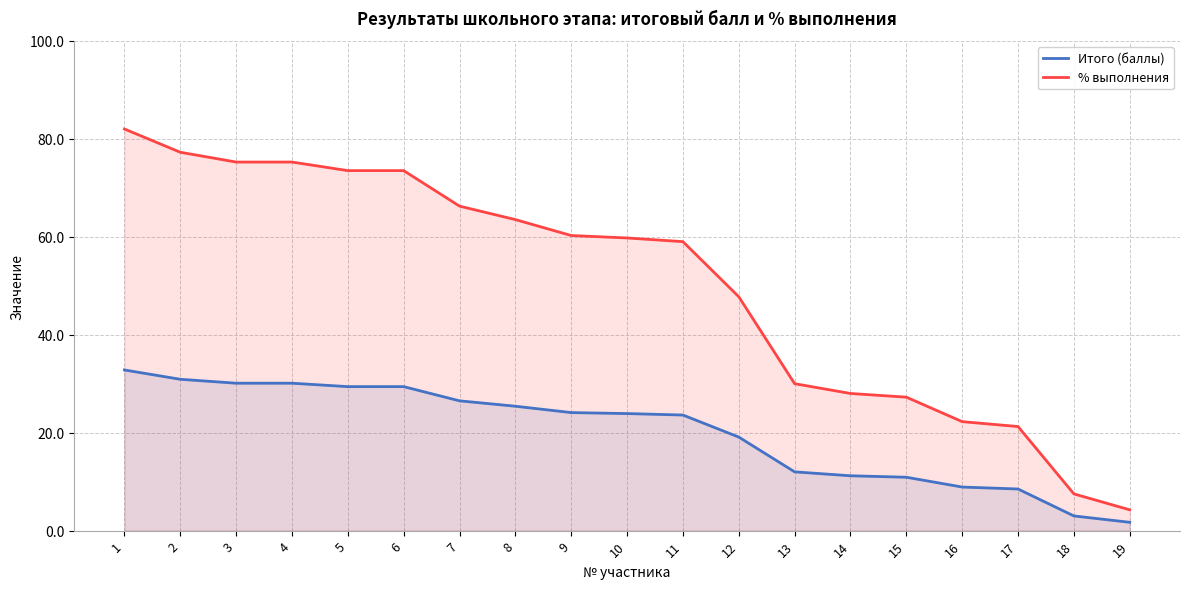

What is the value of the % выполнения point at the 18th from the left?

7.5